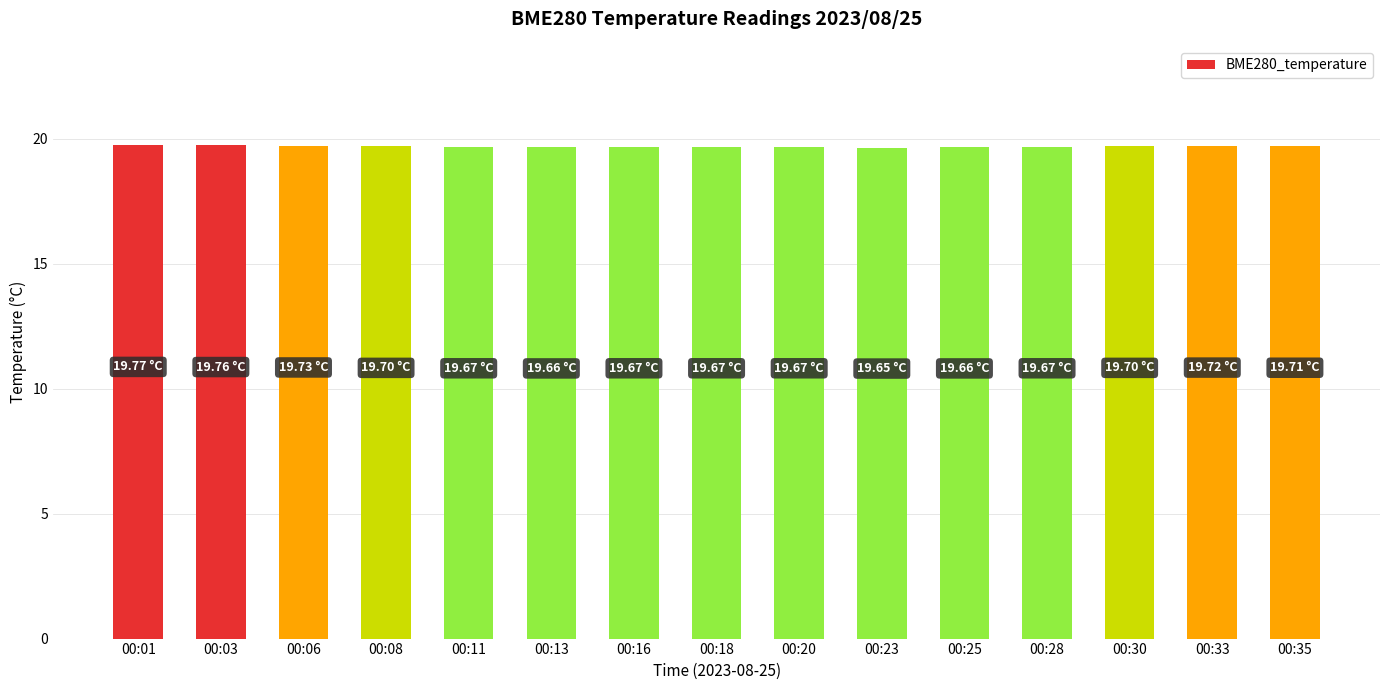

What is the ratio of the value at 00:28 to the value at 00:23?

1.0